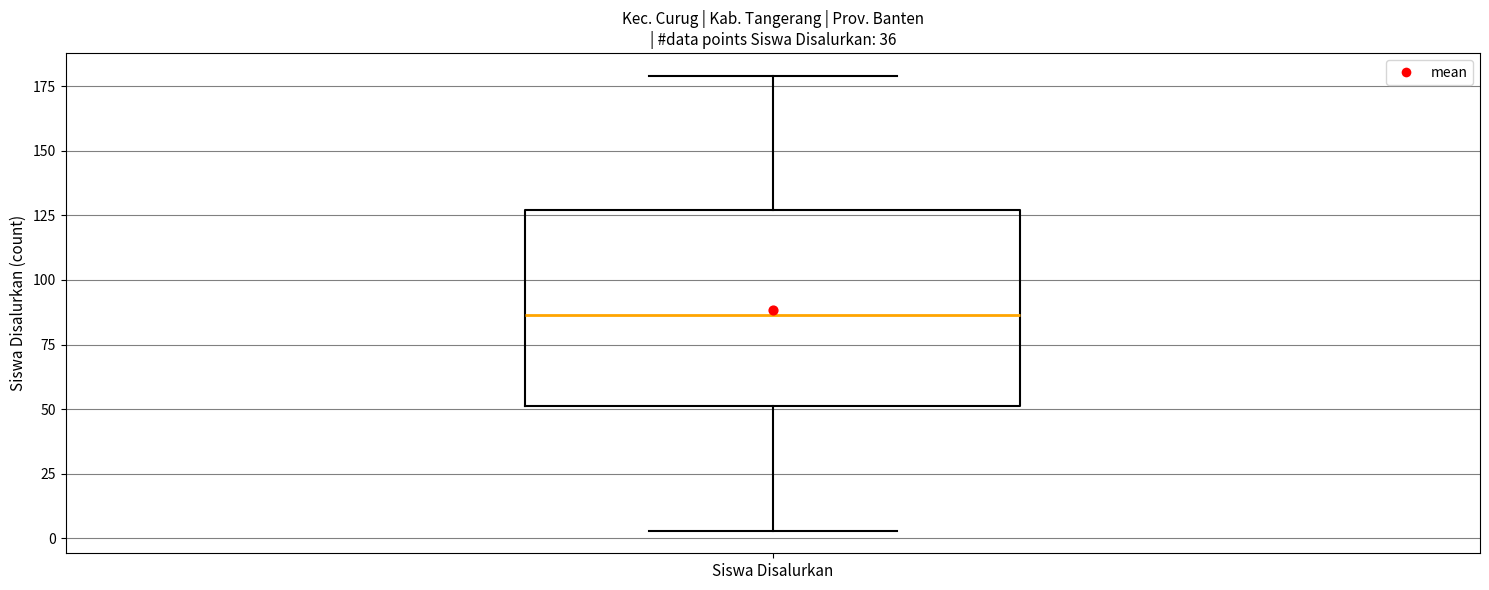

Read this box plot against the y-axis: the position of the median line, the range covered by the box, and the ends of both whiskers. The values are not printed on the chart, so give them approximately, as read against the axis.

median 85, box 50 to 125, whiskers 5 to 180